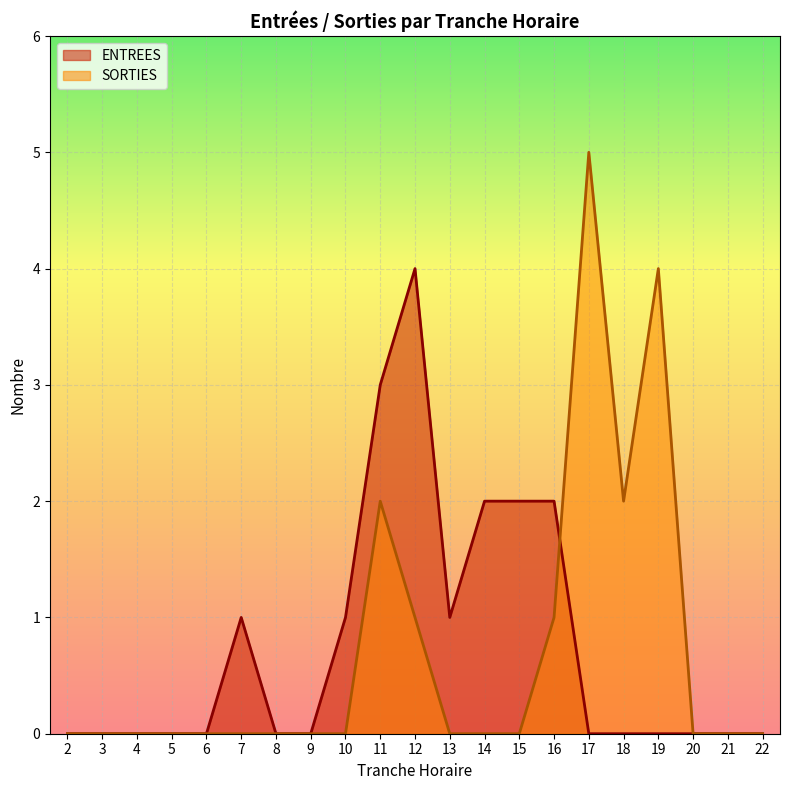

What is the average value of the ENTREES series?

1